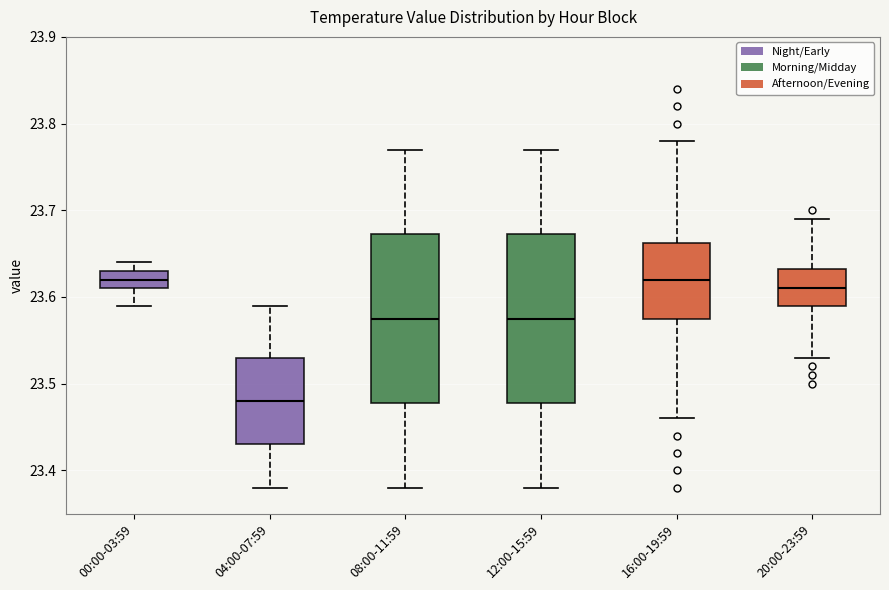

Where does the lower whisker of the box for 12:00-15:59 end on the y-axis? The values are not printed on the chart, so give them approximately, as read against the axis.

23.38